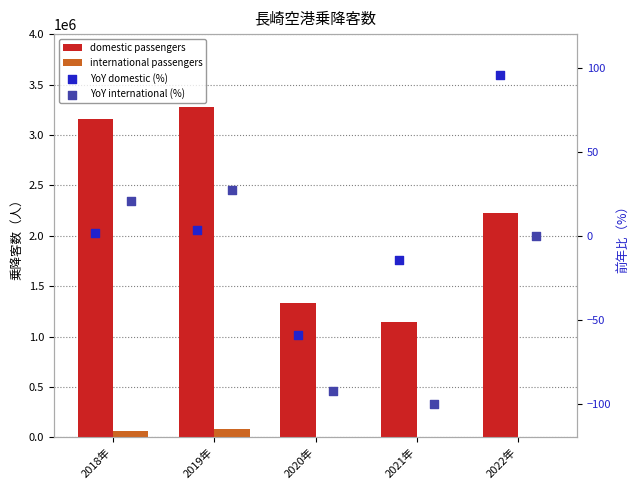

What are all the series names shown in the legend?

domestic passengers, international passengers, YoY domestic (%), YoY international (%)